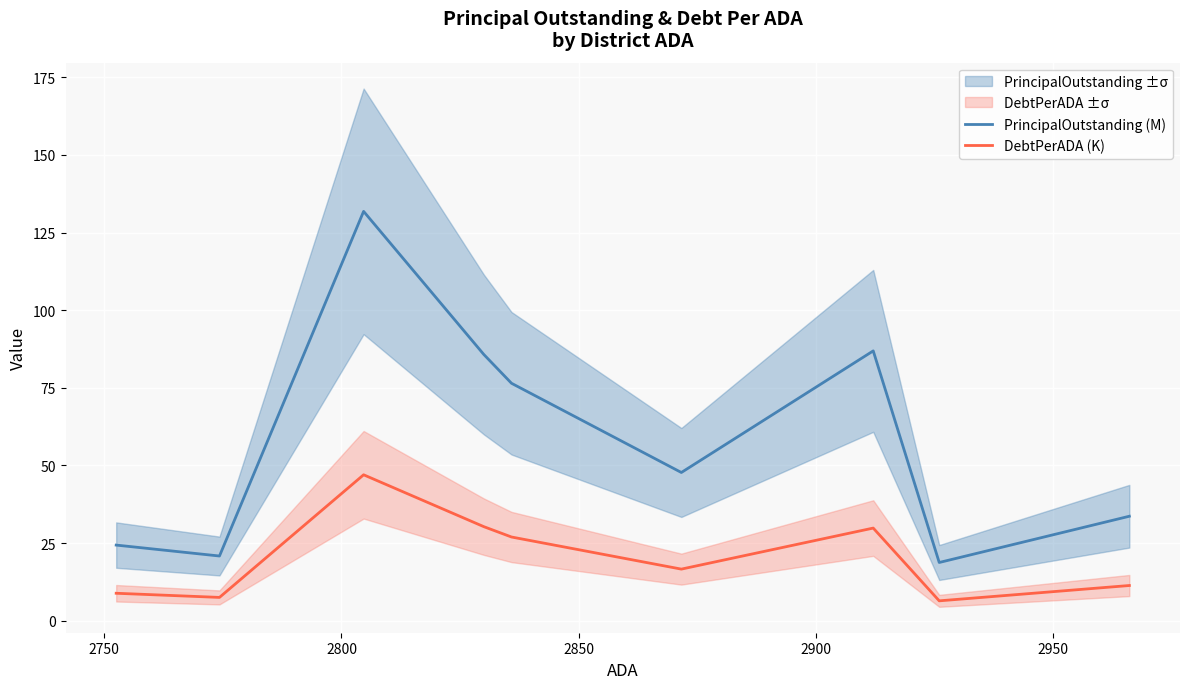

True or false: DebtPerADA (K) and PrincipalOutstanding (M) intersect in this chart.

False